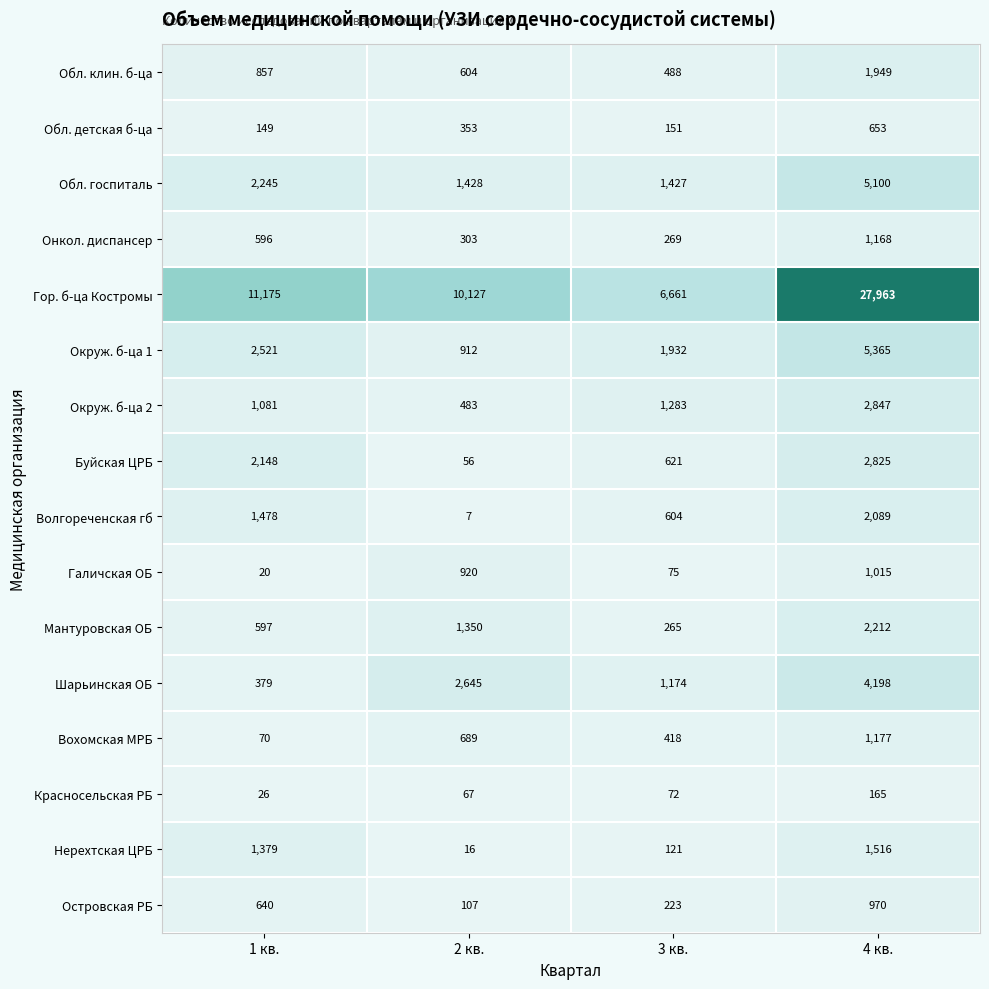

At how many categories does at least one series exceed 27202?

1